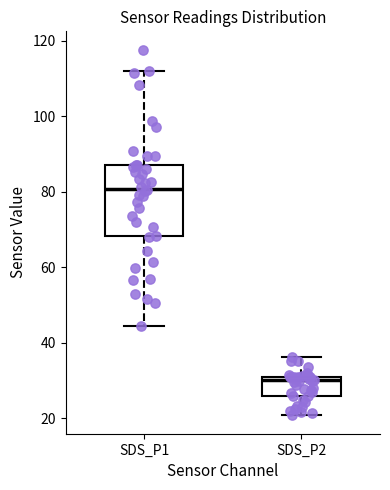

Reading left to right, read every box against the y-axis: the position of its median line, the range the box covers, and the ends of its whiskers. The values are not printed on the chart, so give them approximately, as read against the axis.

SDS_P1: median 80, box 68 to 88, whiskers 44 to 112
SDS_P2: median 30, box 26 to 32, whiskers 20 to 36